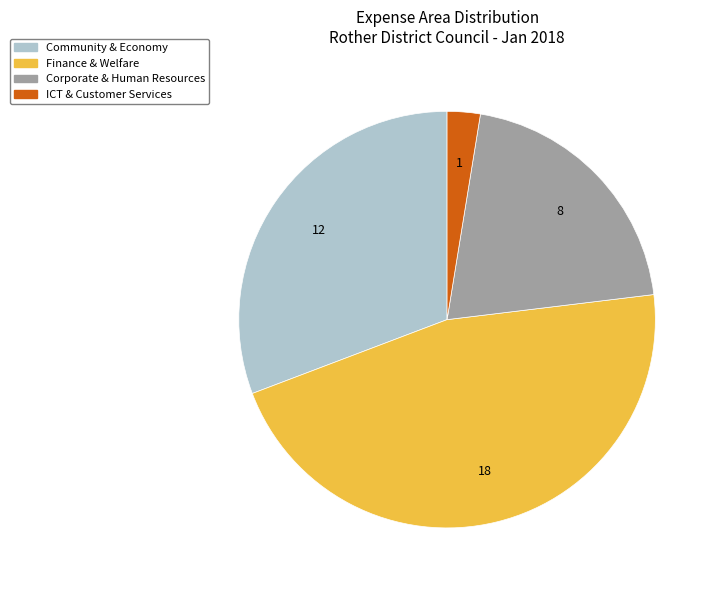

Is it true that Corporate & Human Resources is 21% of the pie?

True